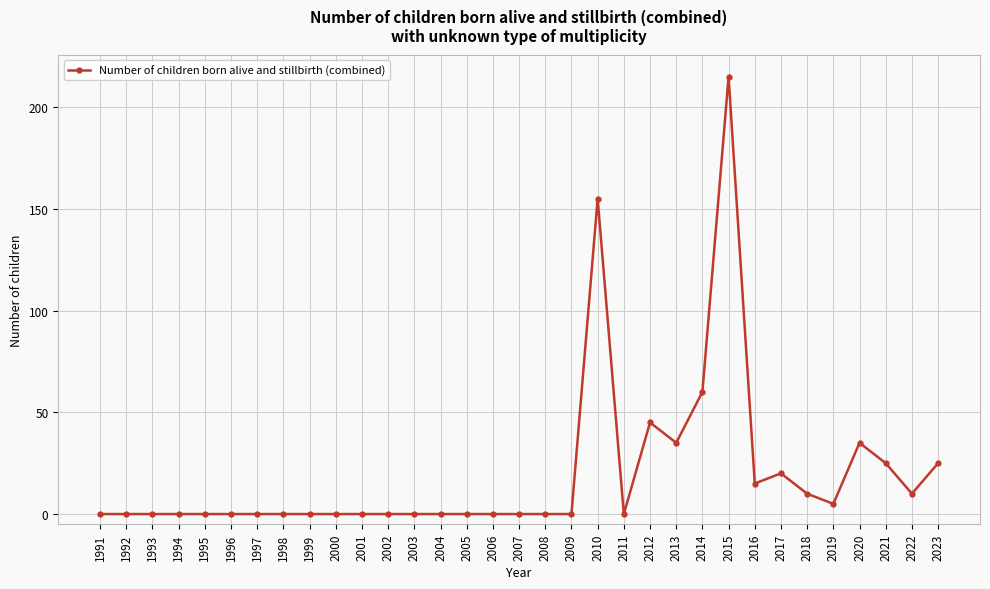

True or false: the data has more than 1 interior local peaks.

True